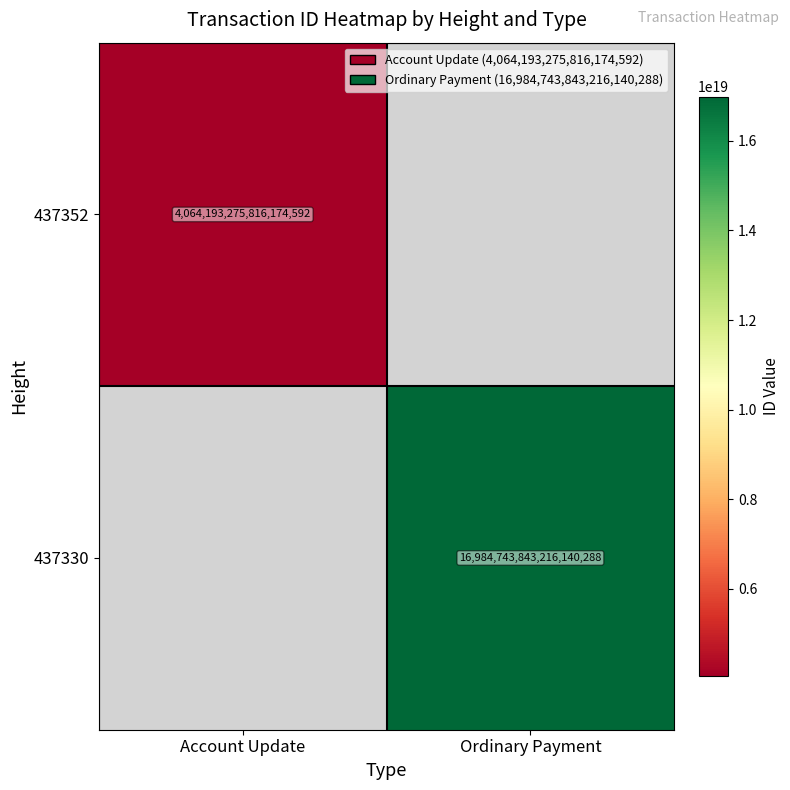

The value of 437330 at Ordinary Payment is 16984743843216140288. True or false?

True